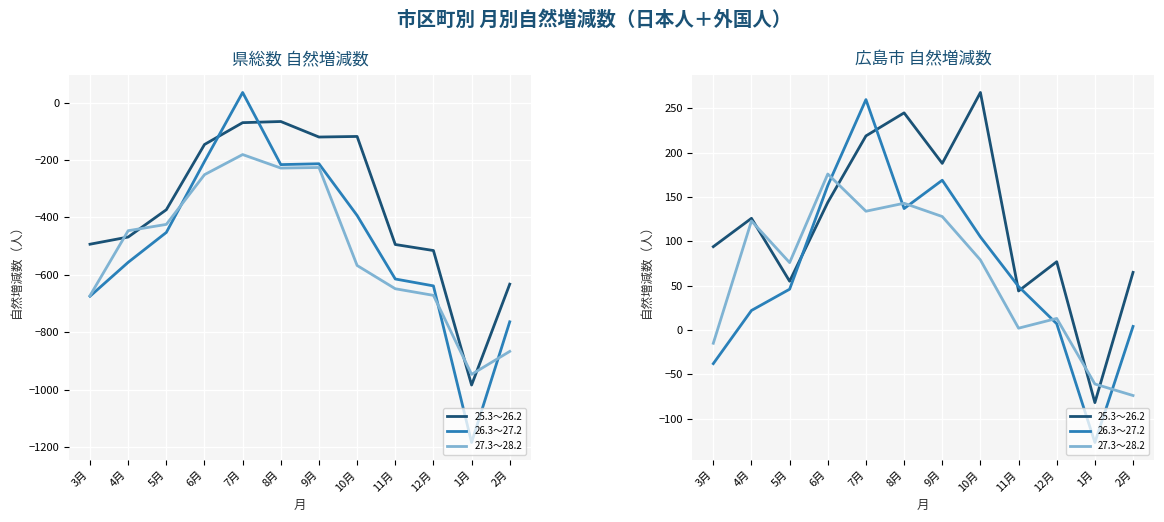

After their last crossing, which series has the higher values: 27.3～28.2 or 25.3～26.2?

25.3～26.2